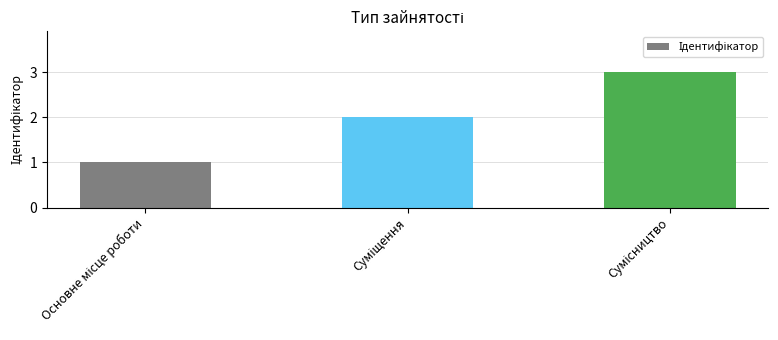

What is the maximum value shown in the chart?

3